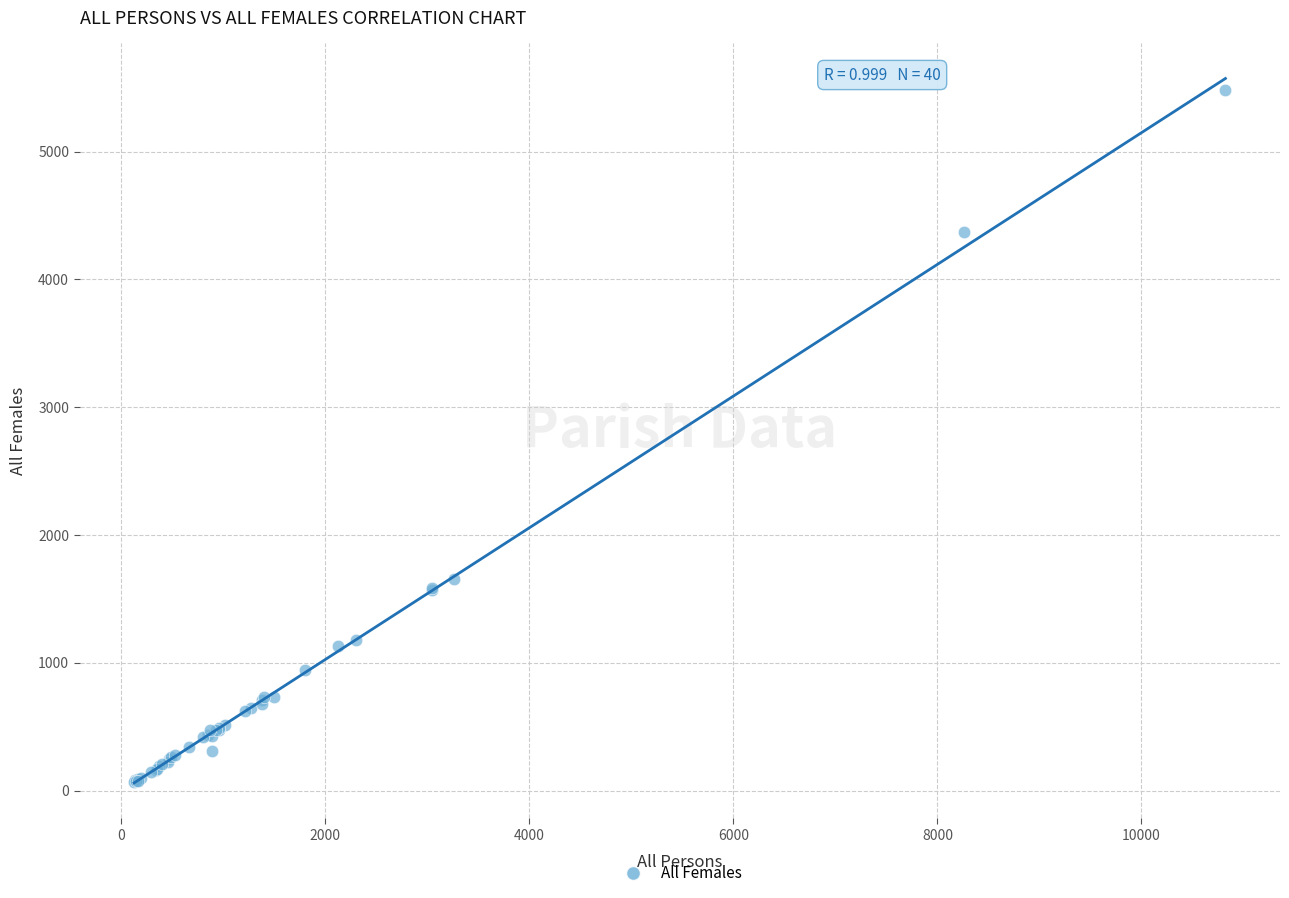

What Y value in the scatter plot is closest to 2773?

1653